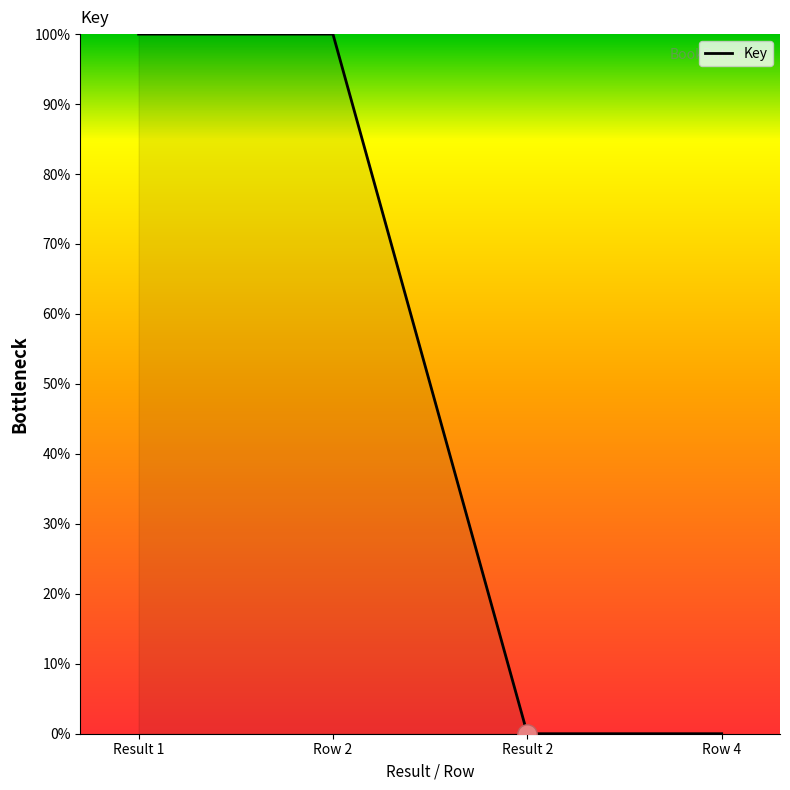

How many values are between 0 and 100?

4